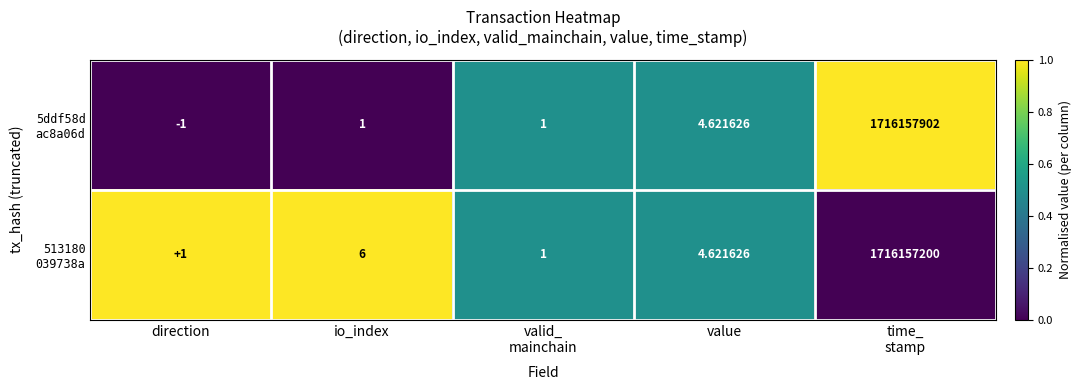

Which label corresponds to the smallest value in the chart?

direction